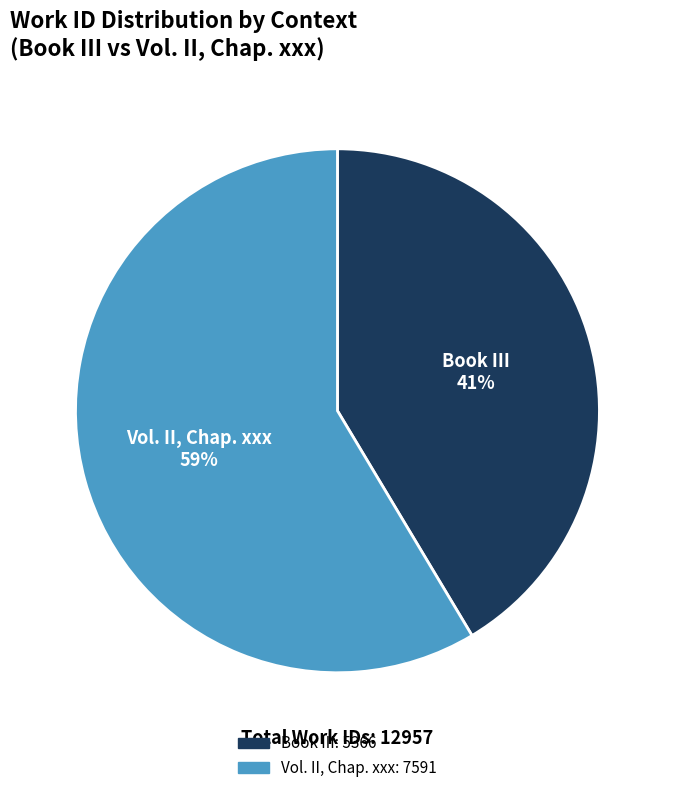

Rank the categories by value from highest to lowest.

Vol. II, Chap. xxx, Book III